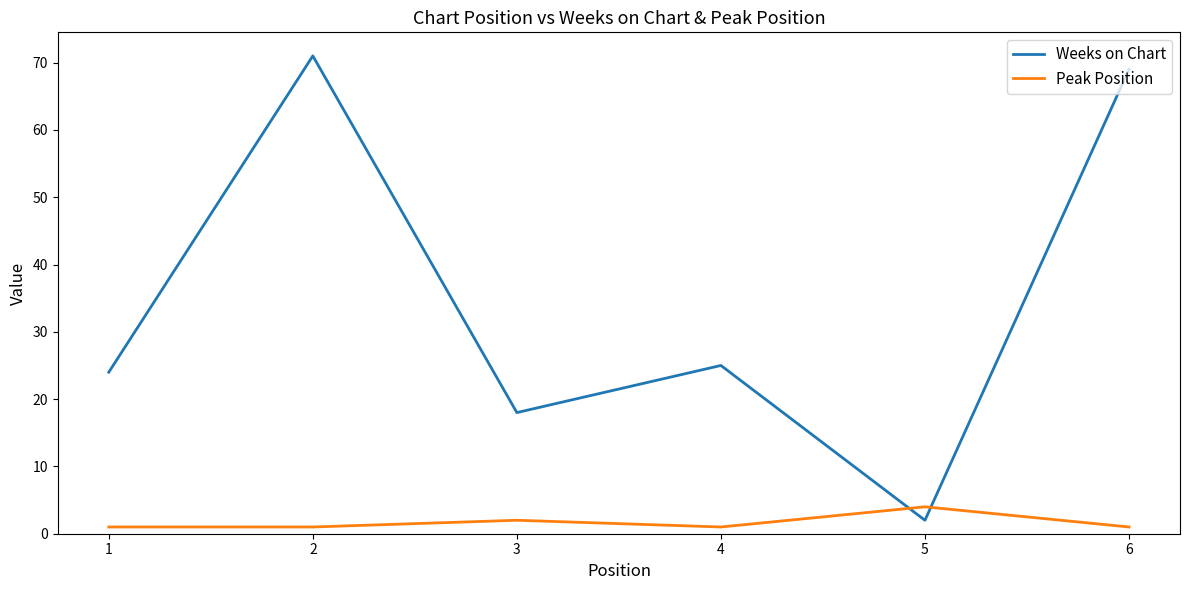

How many intersections are there between Peak Position and Weeks on Chart?

2